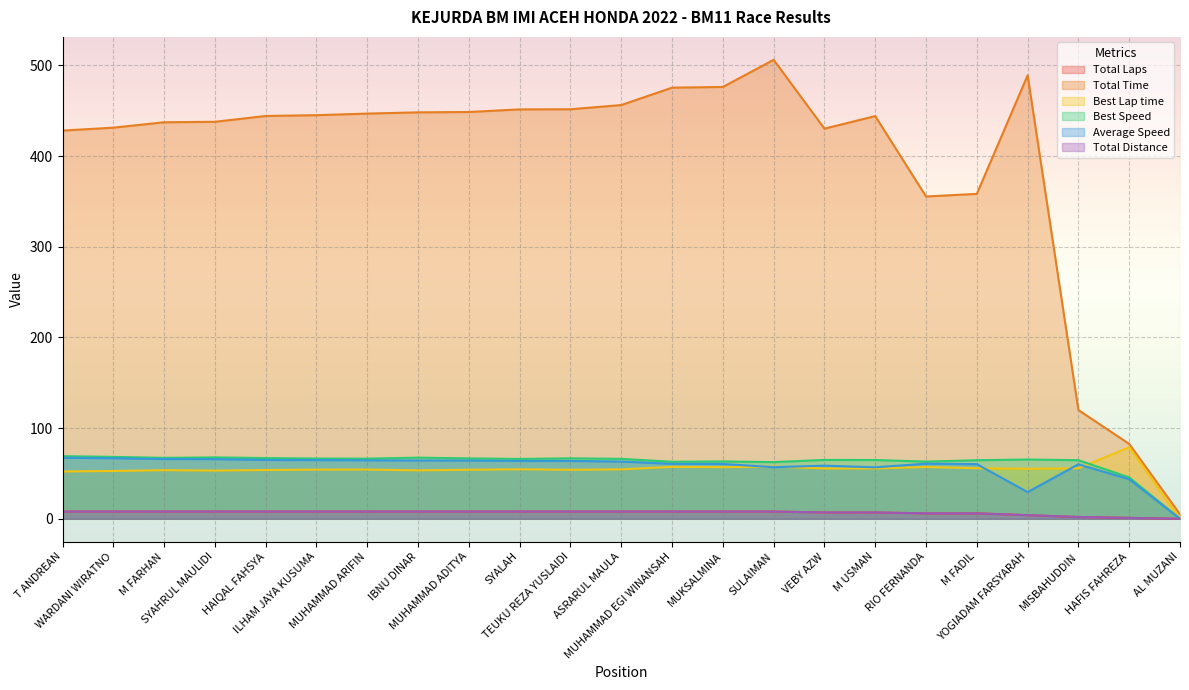

What is the difference between the Total Time values at MUHAMMAD ADITYA and MUHAMMAD EGI WINANSAH?

26.8